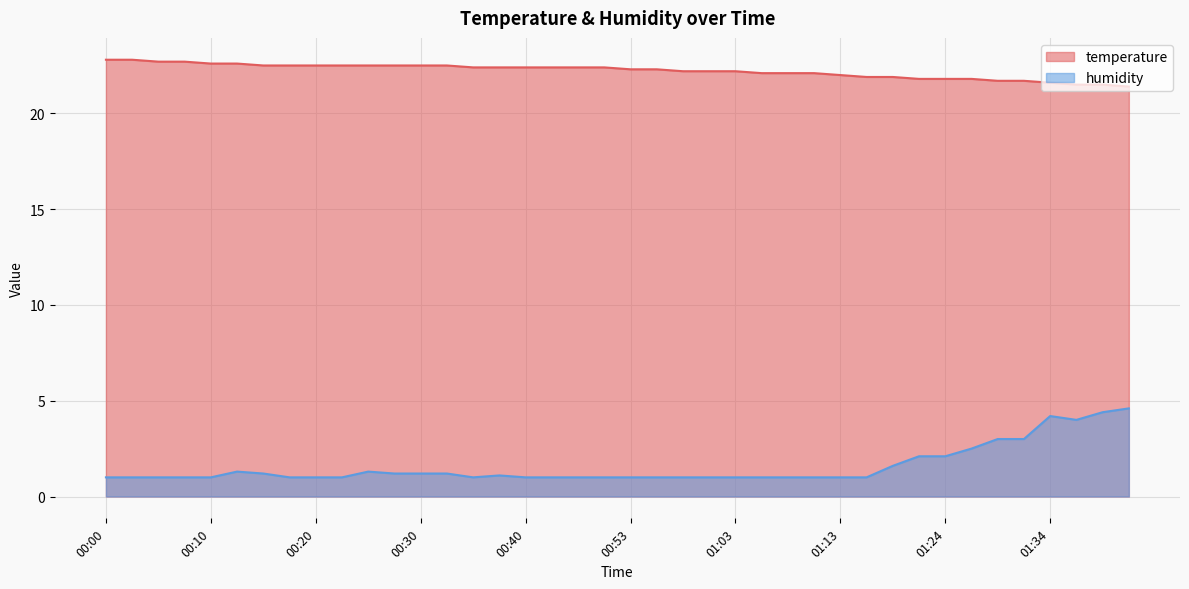

At 01:31, list the series in order from largest to smallest.

temperature, humidity